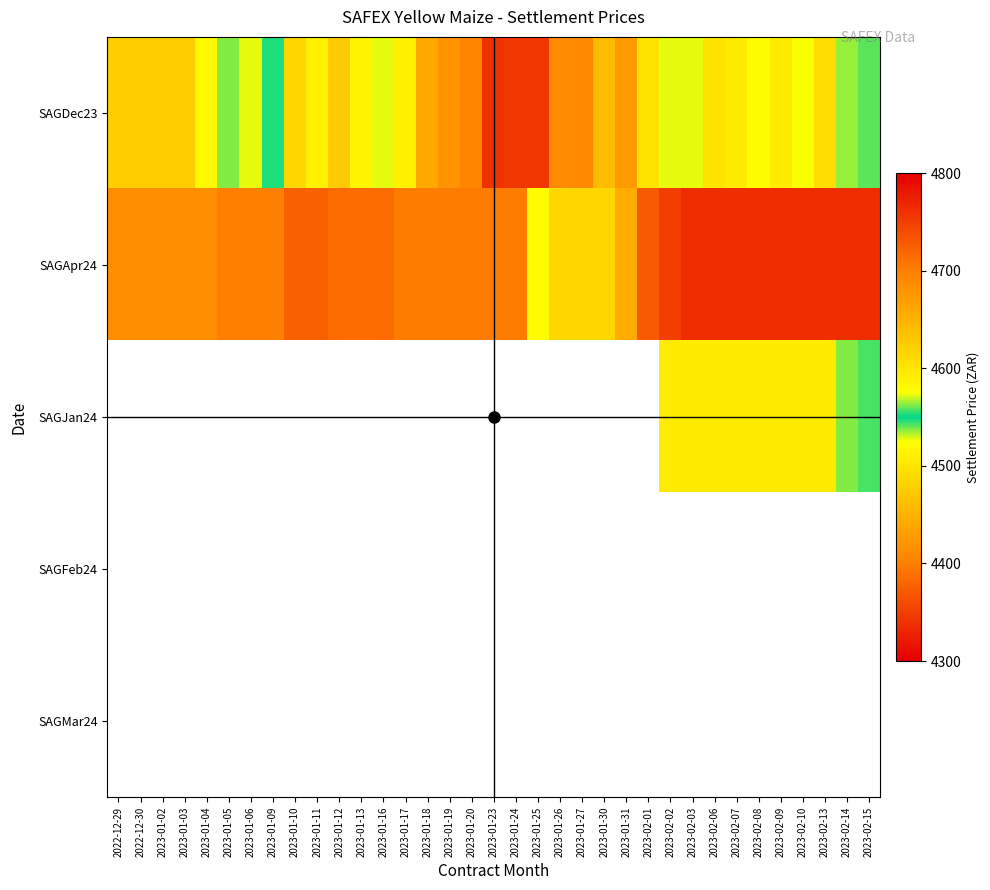

Which category has the lowest value across all series?

2023-02-03